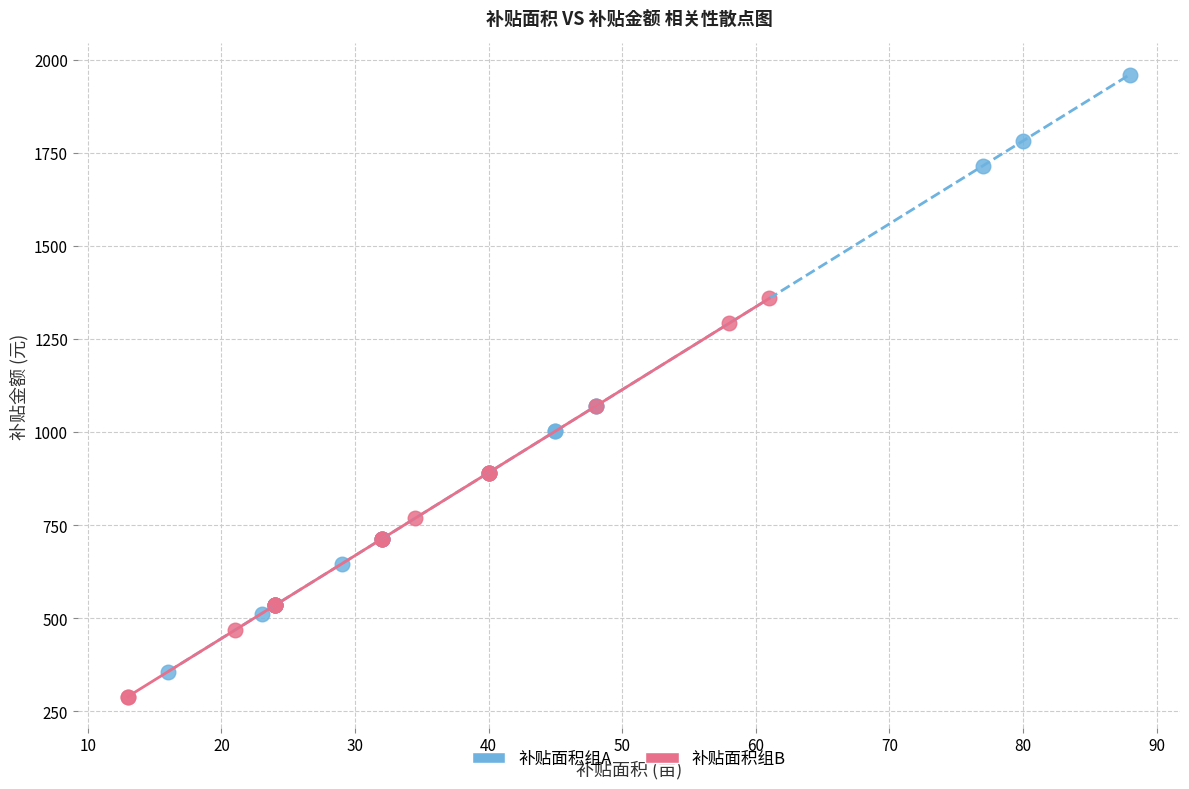

Which series contains the highest Y value?

补贴面积组A